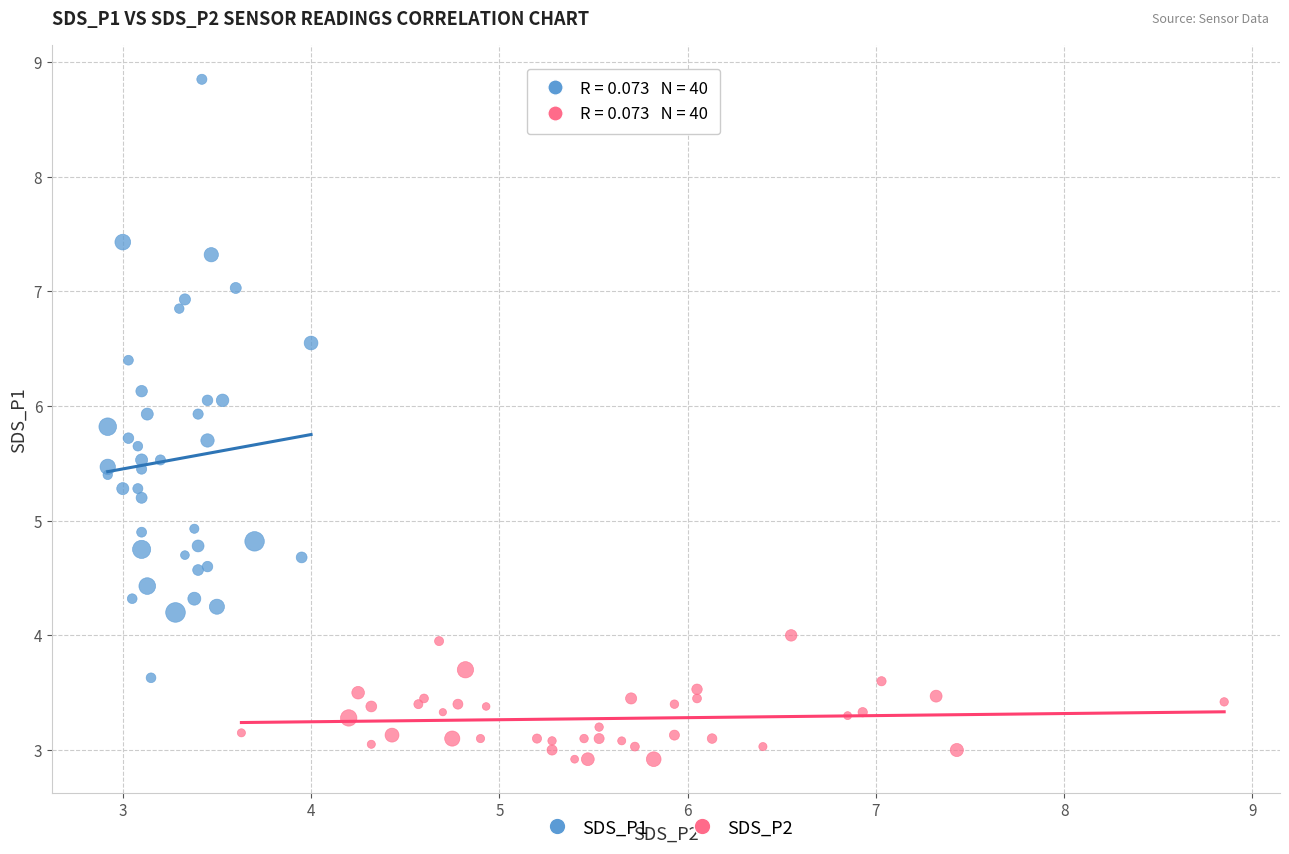

Which series contains the lowest Y value?

SDS_P2